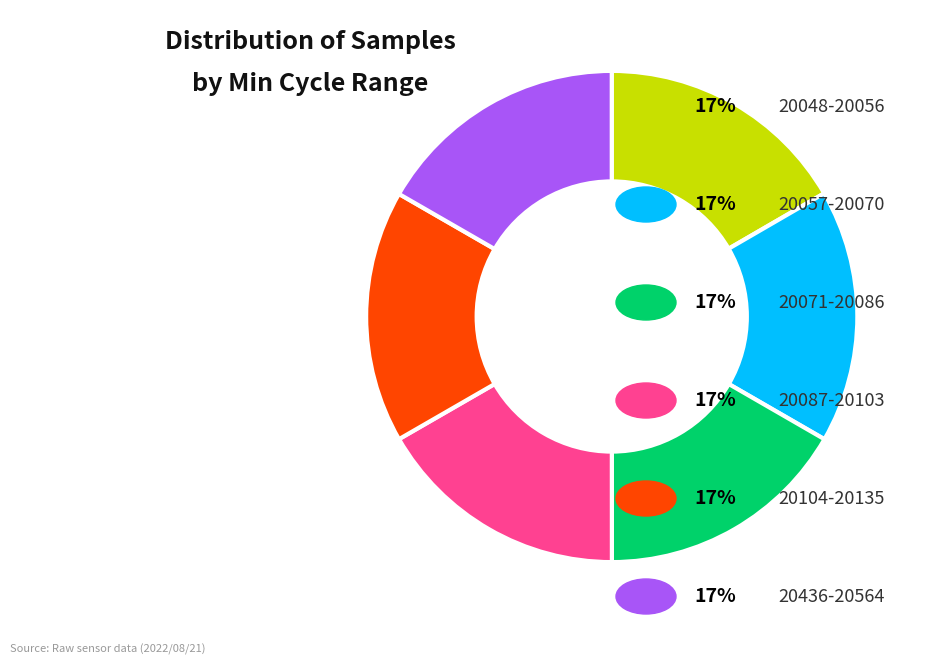

Count the number of slices in the pie.

6